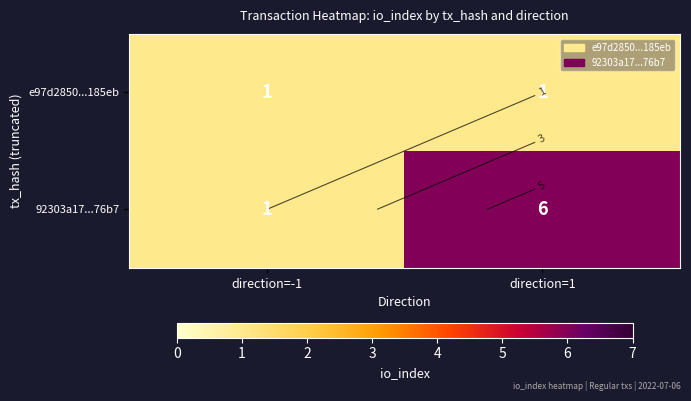

What is the sum of the 92303a17...76b7 values at direction=1 and direction=-1?

7